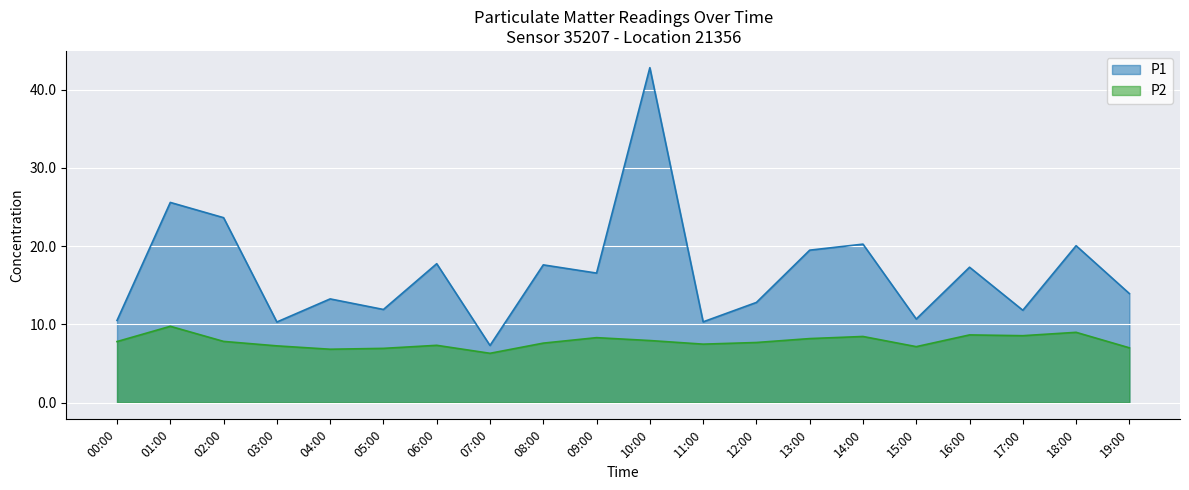

True or false: P2 and P1 intersect in this chart.

False